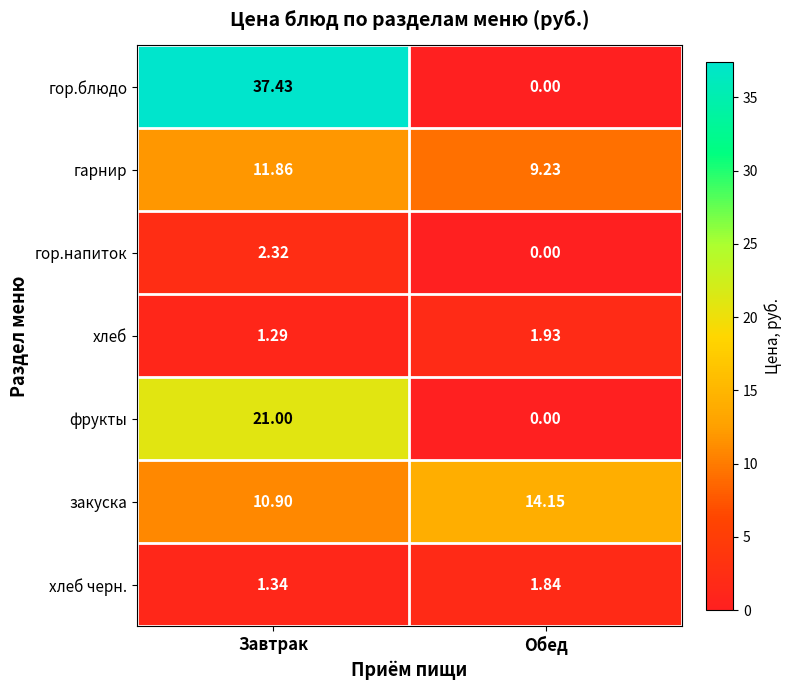

At which category does the chart reach its peak across all series?

Завтрак